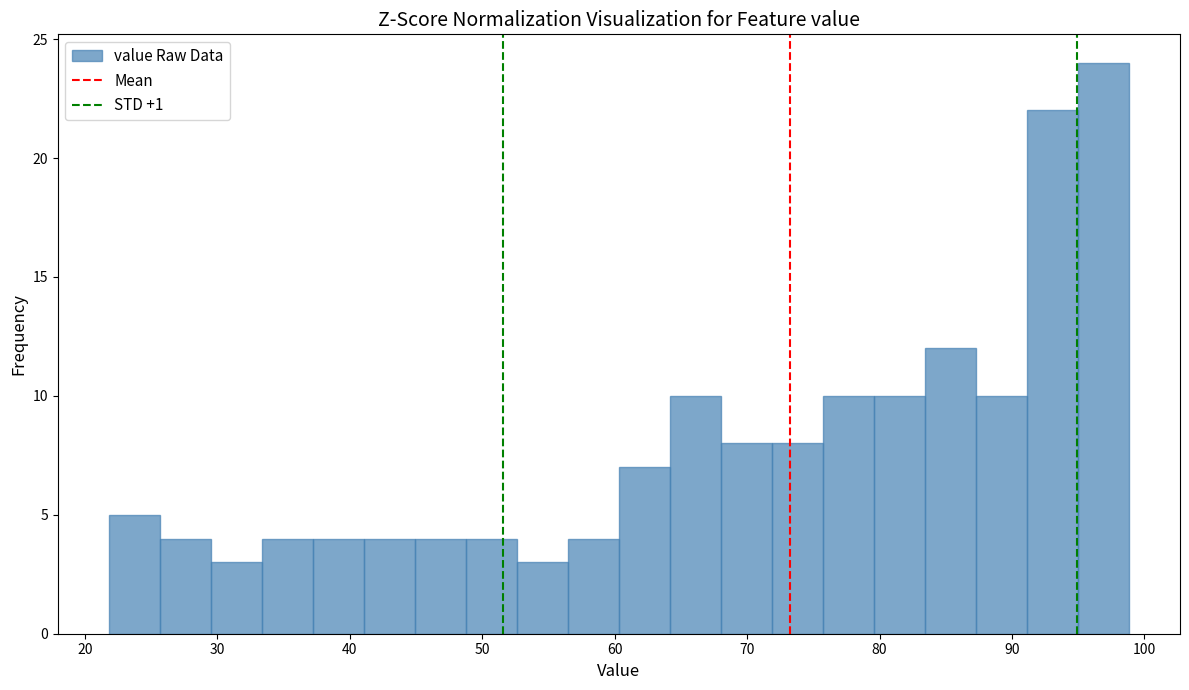

Around what value on the x-axis is the tallest bar? Give the approximate position of its centre, as read against the axis.

97